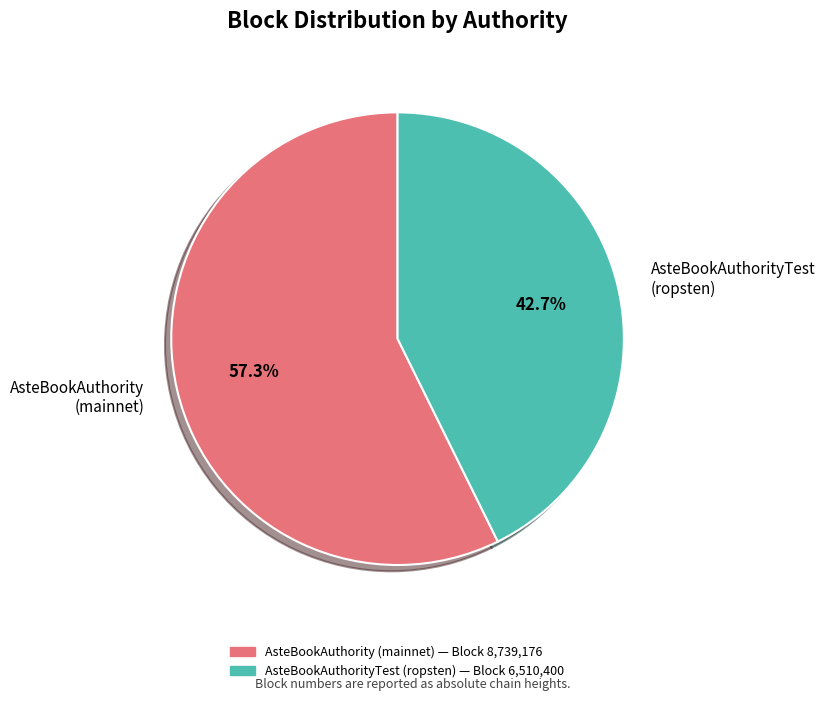

Rank the categories by value from highest to lowest.

AsteBookAuthority (mainnet), AsteBookAuthorityTest (ropsten)